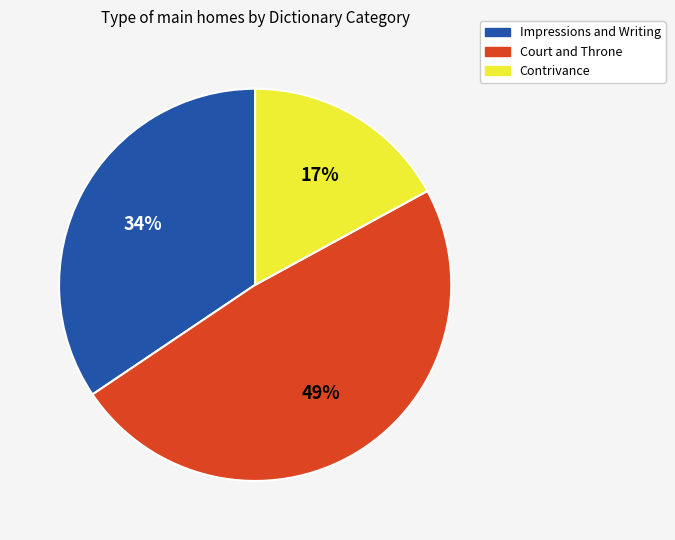

Count the number of slices in the pie.

3